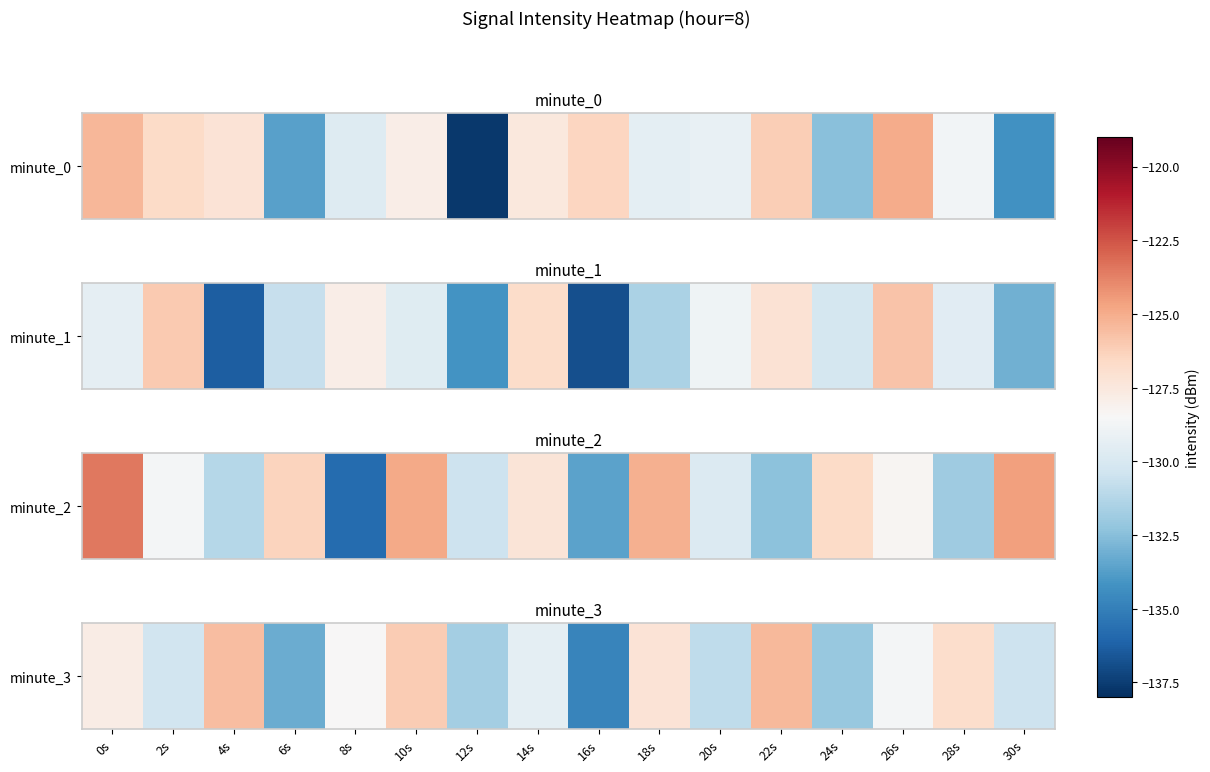

List the labels in order of value, smallest first.

16s, 6s, 24s, 12s, 20s, 30s, 2s, 14s, 26s, 8s, 0s, 18s, 28s, 10s, 4s, 22s